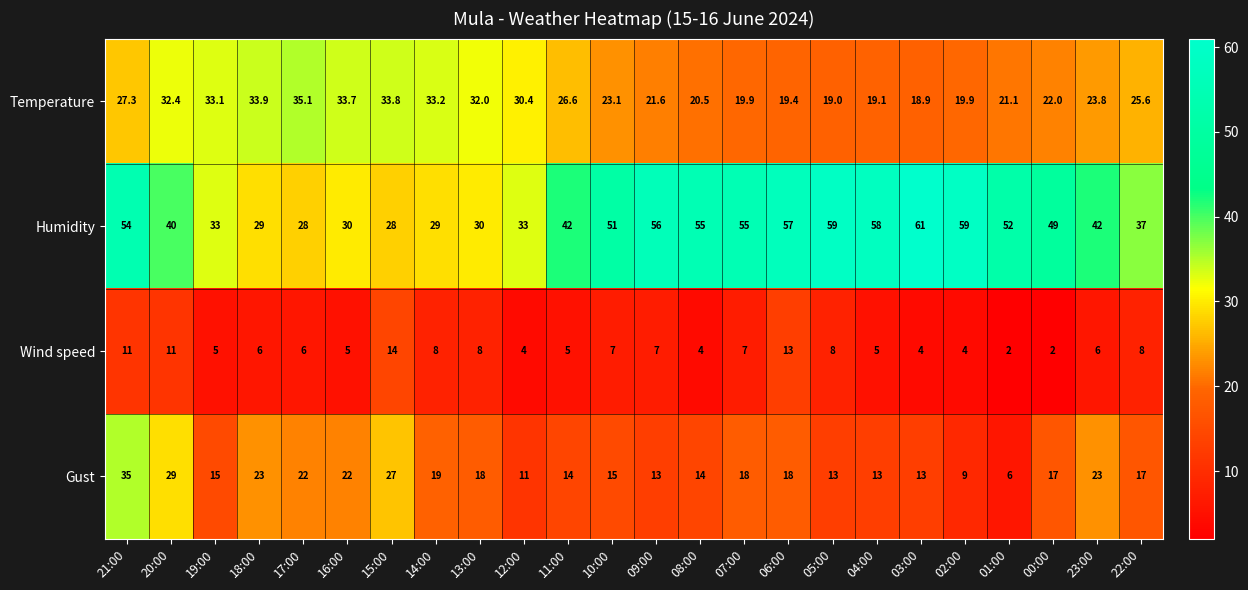

Rank the series by their average value, from highest to lowest.

Humidity, Temperature, Gust, Wind speed